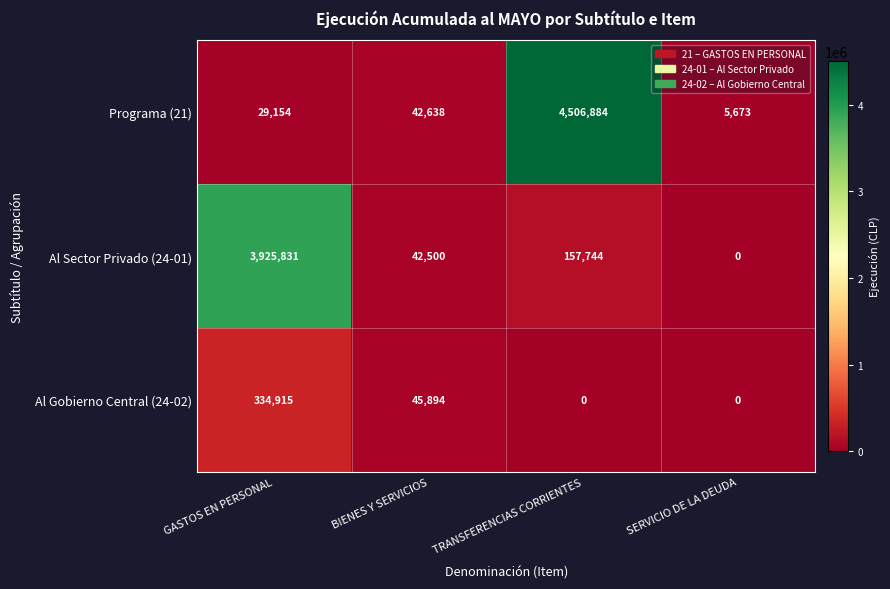

What is the greatest value displayed?

4506884